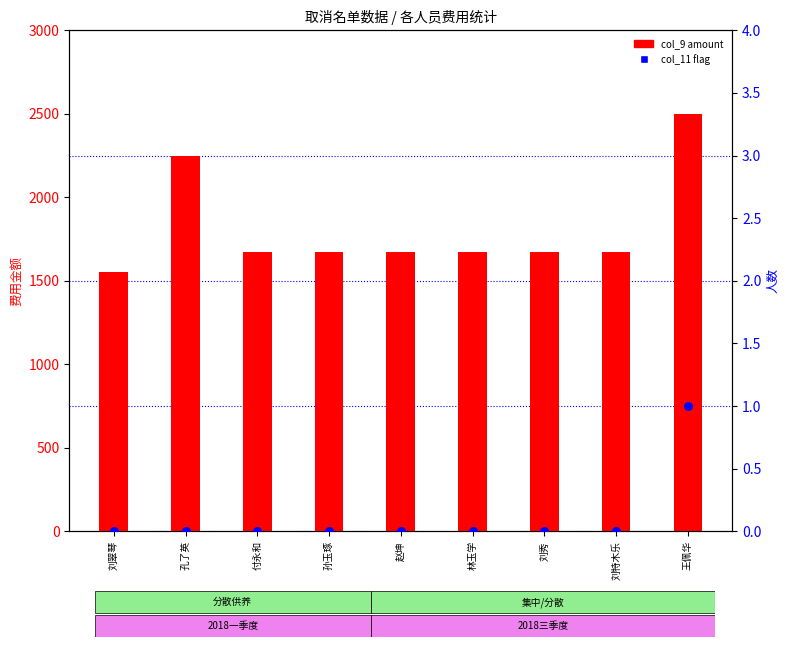

Which series has the largest Y range (max minus min)?

col_9 amount